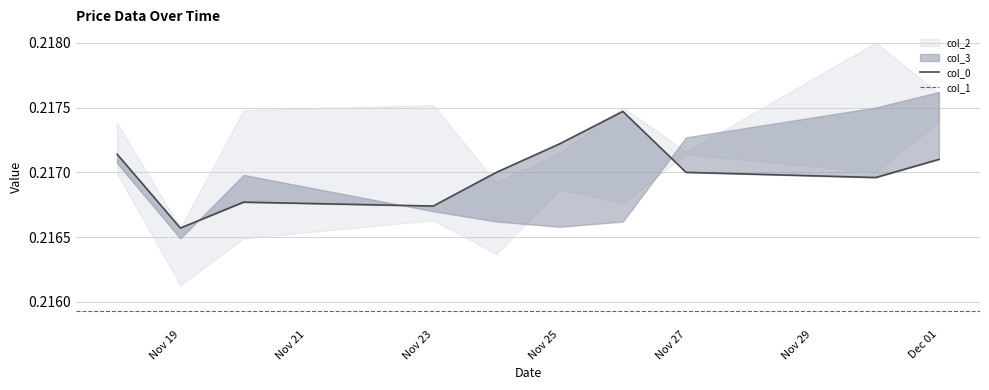

Which has a higher value, 2020-11-26 or 2020-11-30?

2020-11-30